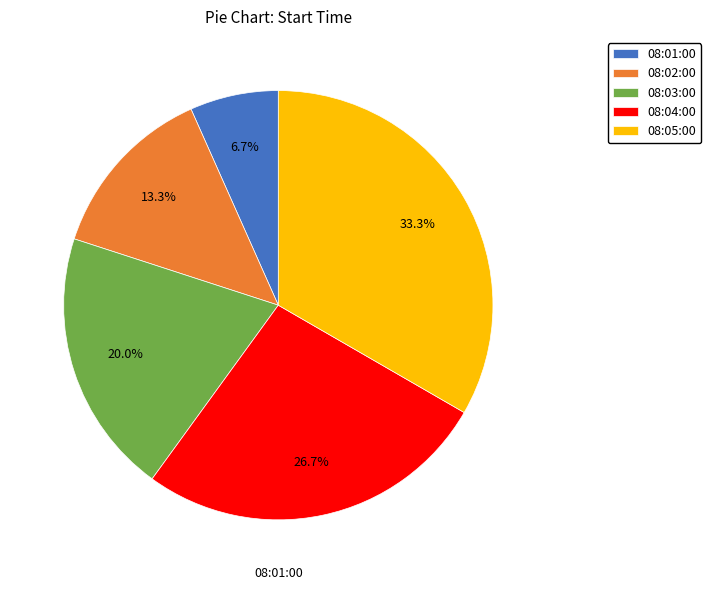

To the nearest percent, what is the difference between the largest and smallest slice percentages?

27%